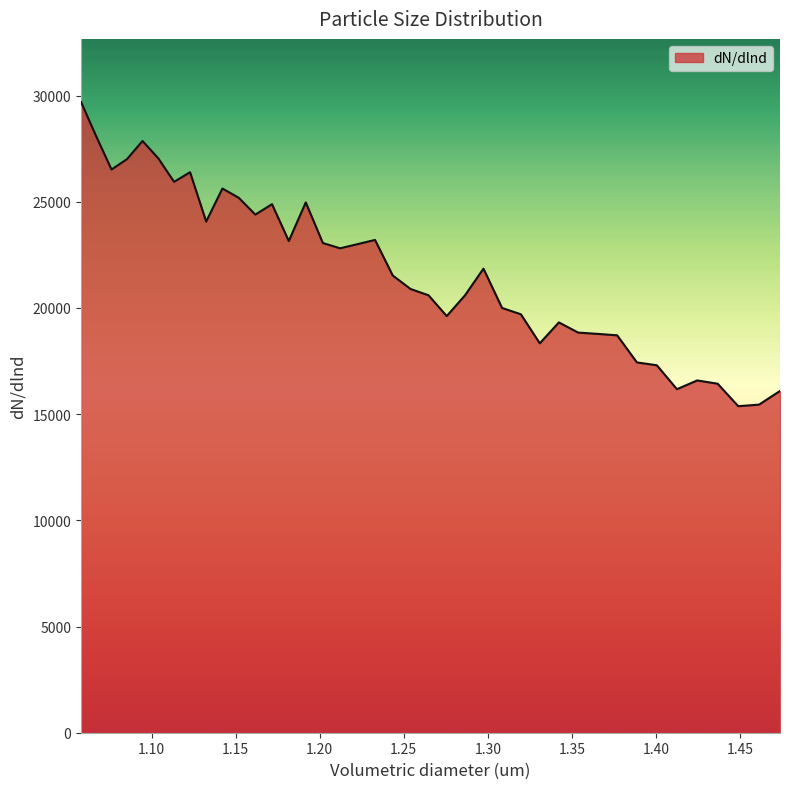

What is the difference between the maximum and minimum values?

14323.8